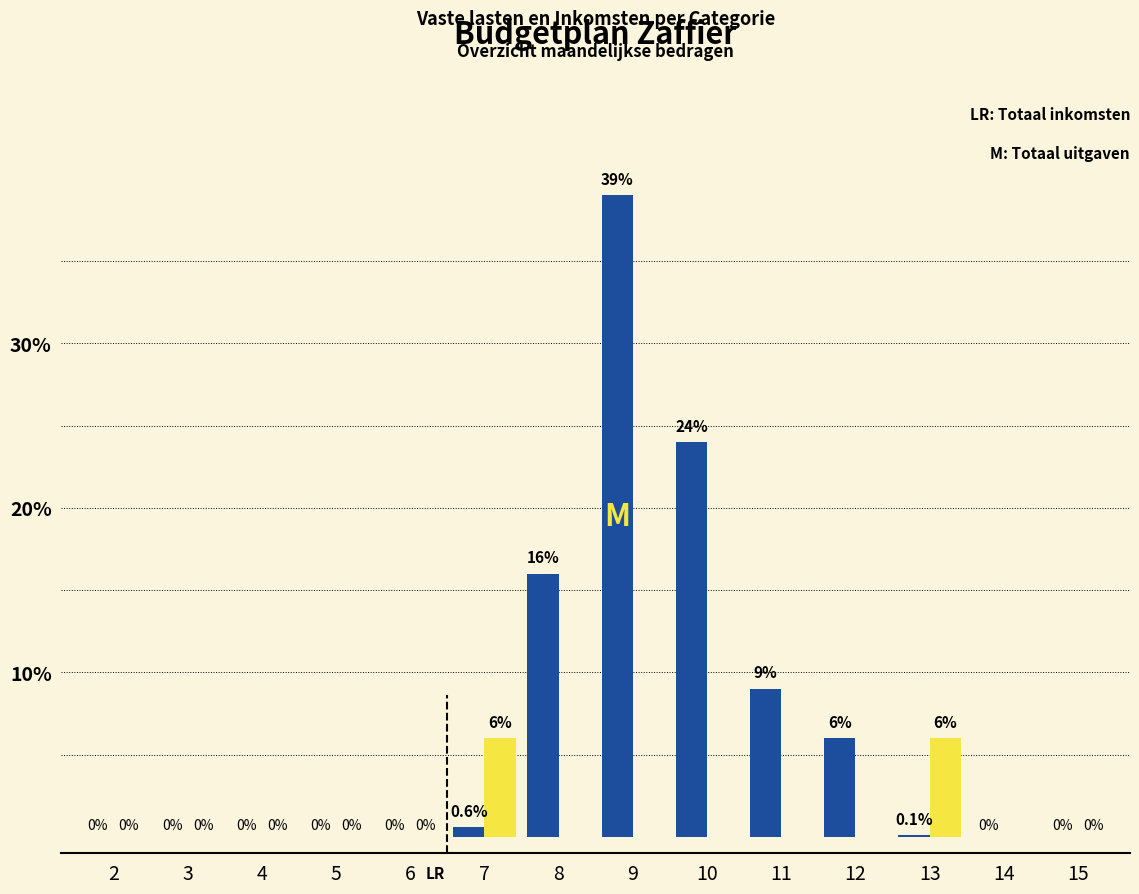

What is the maximum value shown in the chart?

39.0